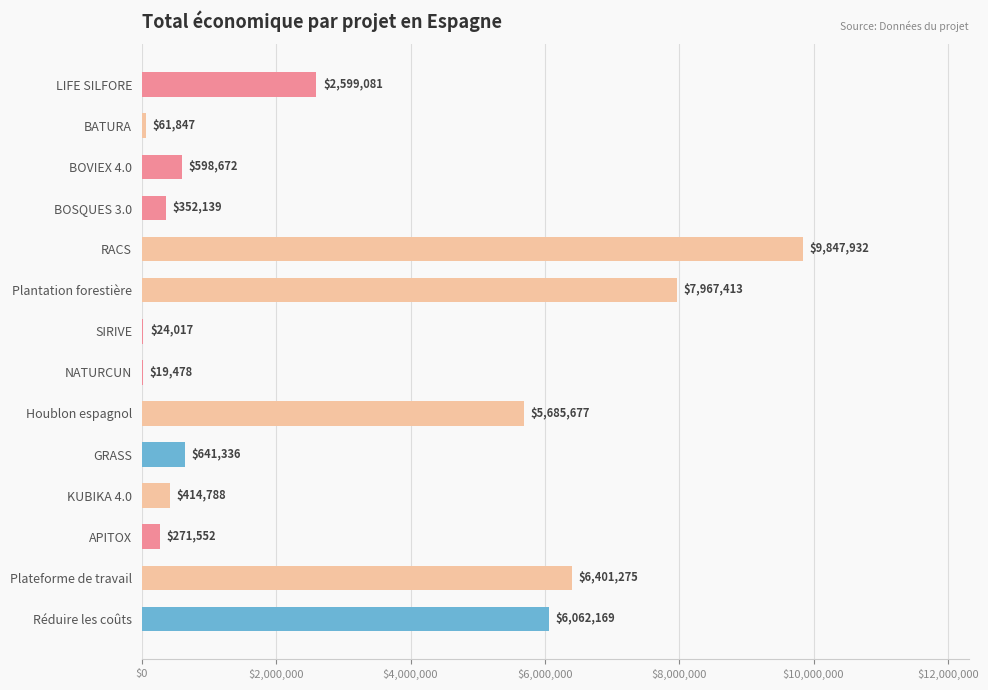

What is the change in value from BATURA to BOVIEX 4.0?

+536825